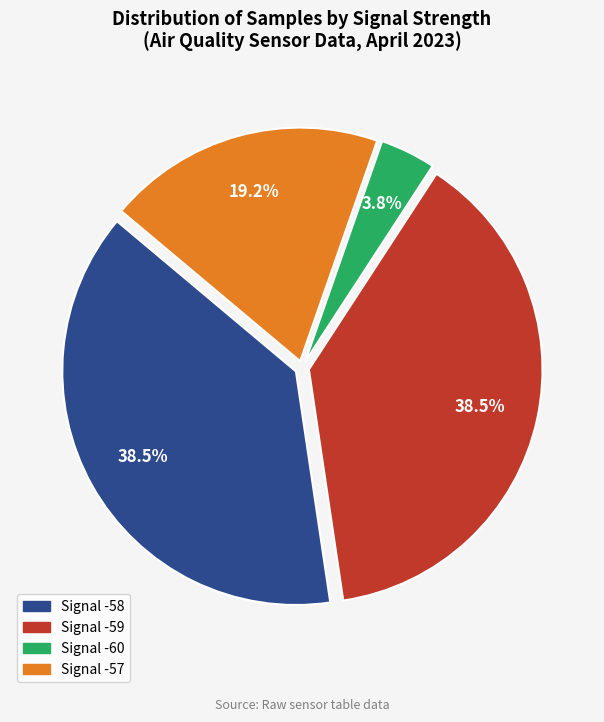

Count the number of slices in the pie.

4